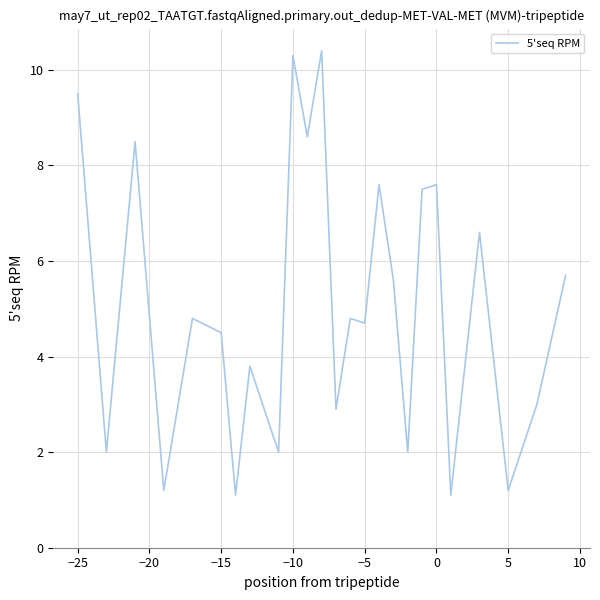

What is the maximum value shown in the chart?

10.4